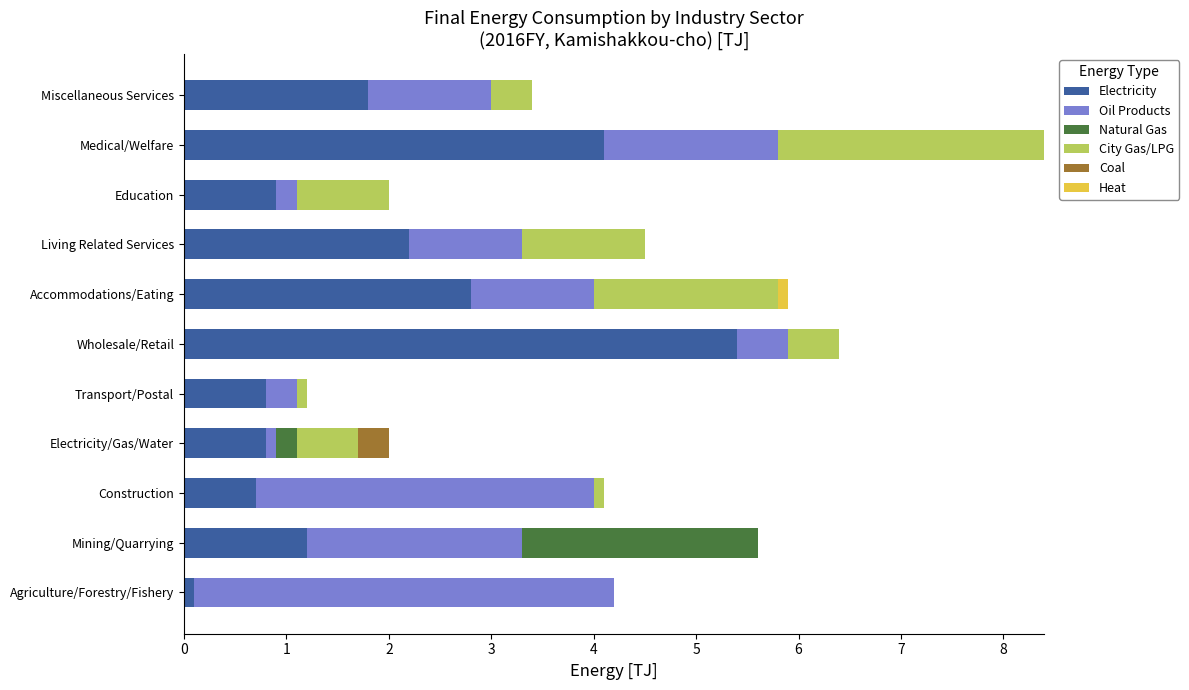

What is the sum of all Electricity values?

20.8